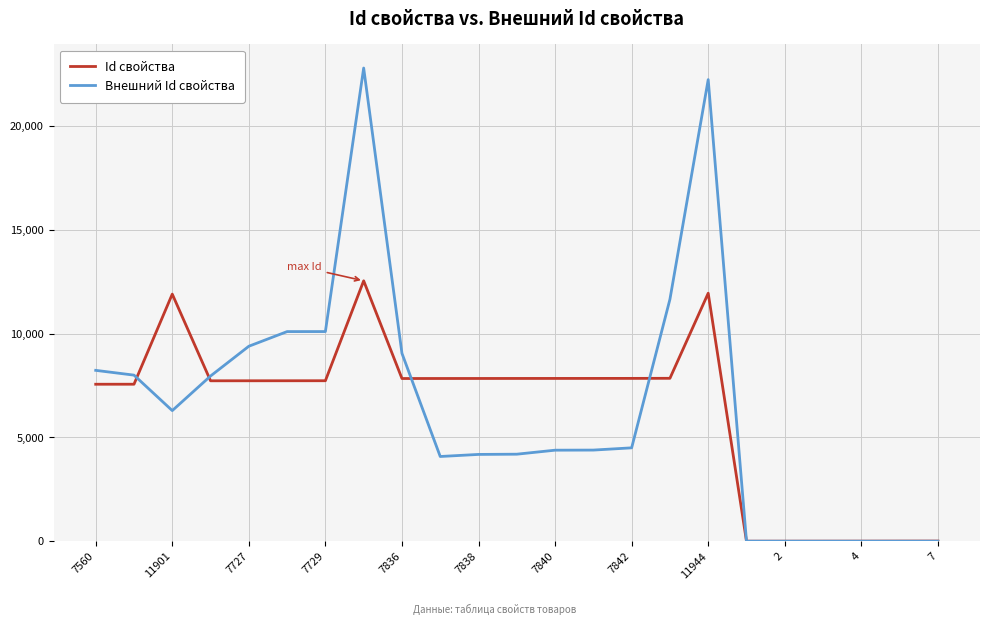

What are all the series names shown in the legend?

Id свойства, Внешний Id свойства